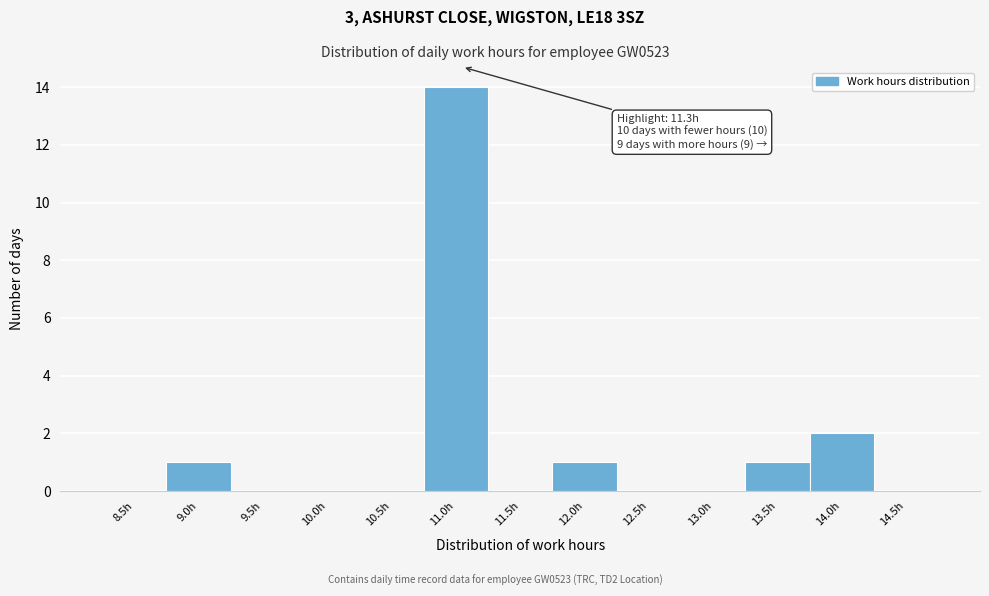

Reading left to right, list all the values displayed in this chart.

8.5h=0	9.0h=1	9.5h=0	10.0h=0	10.5h=0	11.0h=14	11.5h=0	12.0h=1	12.5h=0	13.0h=0	13.5h=1	14.0h=2	14.5h=0